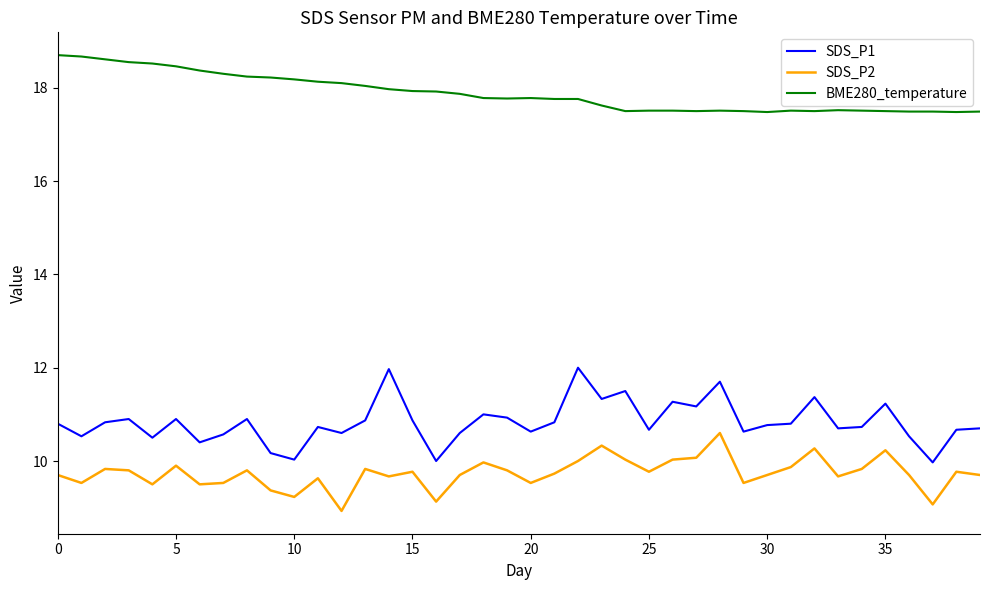

In SDS_P1, how many points are lower than both neighbors (excluding endpoints)?

13